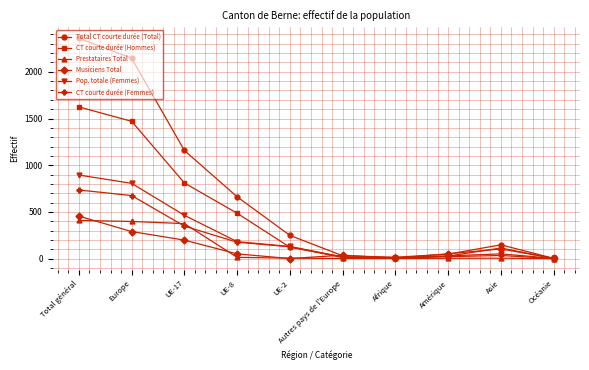

True or false: CT courte durée (Femmes) has a value of 675 at Europe.

True